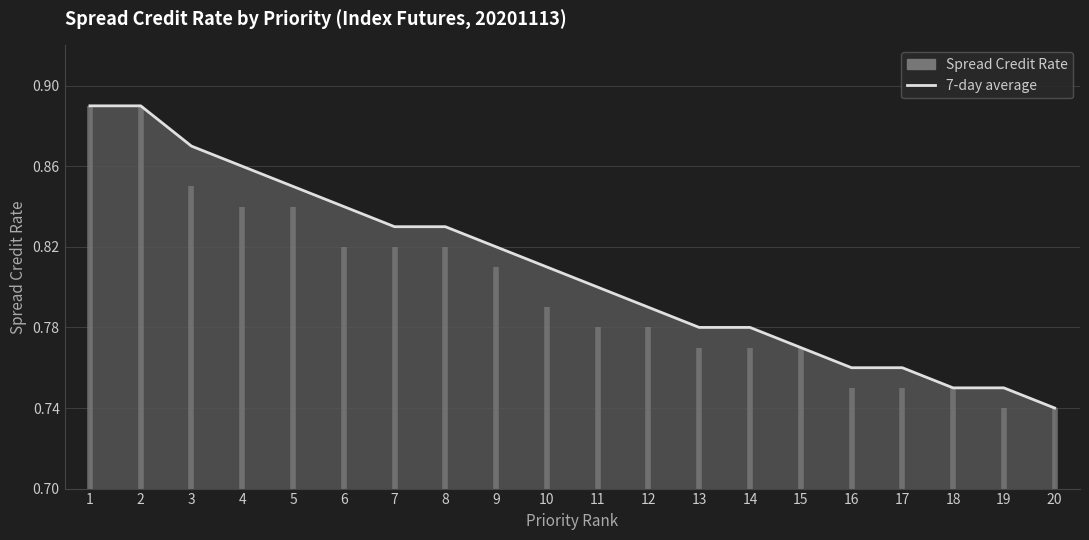

What is the difference between the values at 9 and 18?

0.1